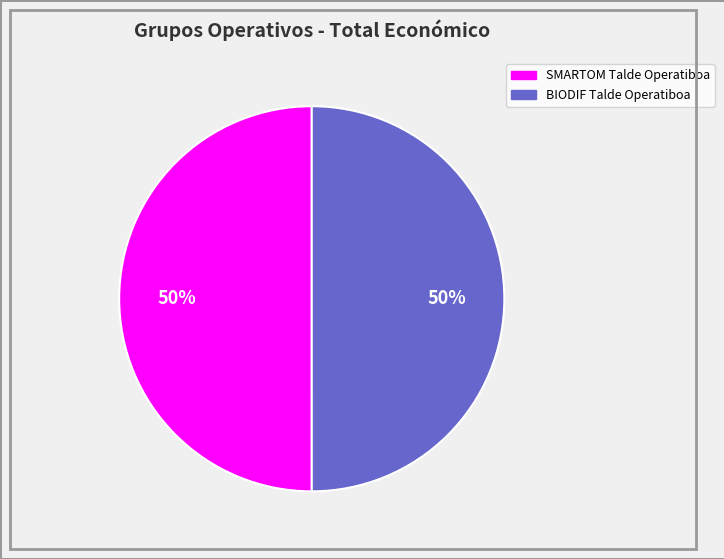

To the nearest percent, what is the combined percentage of SMARTOM Talde Operatiboa and BIODIF Talde Operatiboa?

100%